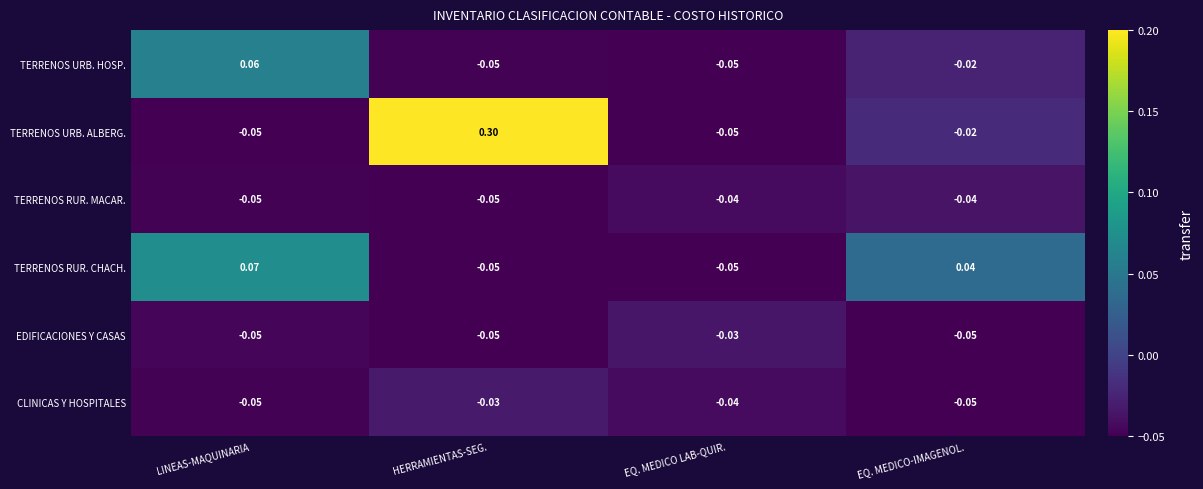

Is the value of EDIFICACIONES Y CASAS at EQ. MEDICO-IMAGENOL. greater than the value of CLINICAS Y HOSPITALES at HERRAMIENTAS-SEG.?

No